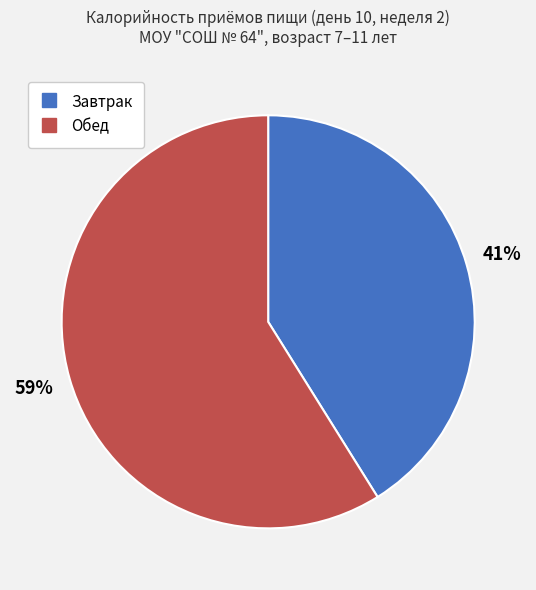

How many segments does this pie chart have?

2